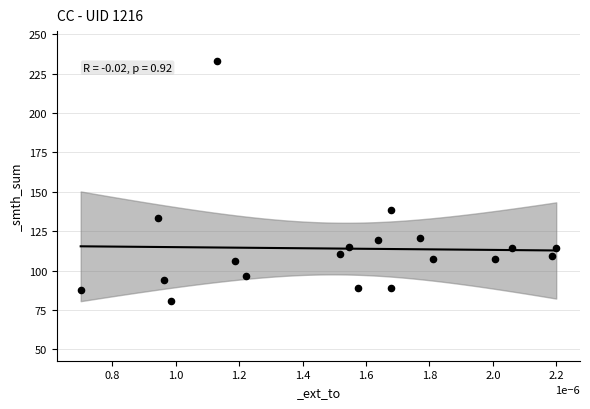

What is the range of Y values (max minus min)?

152.1